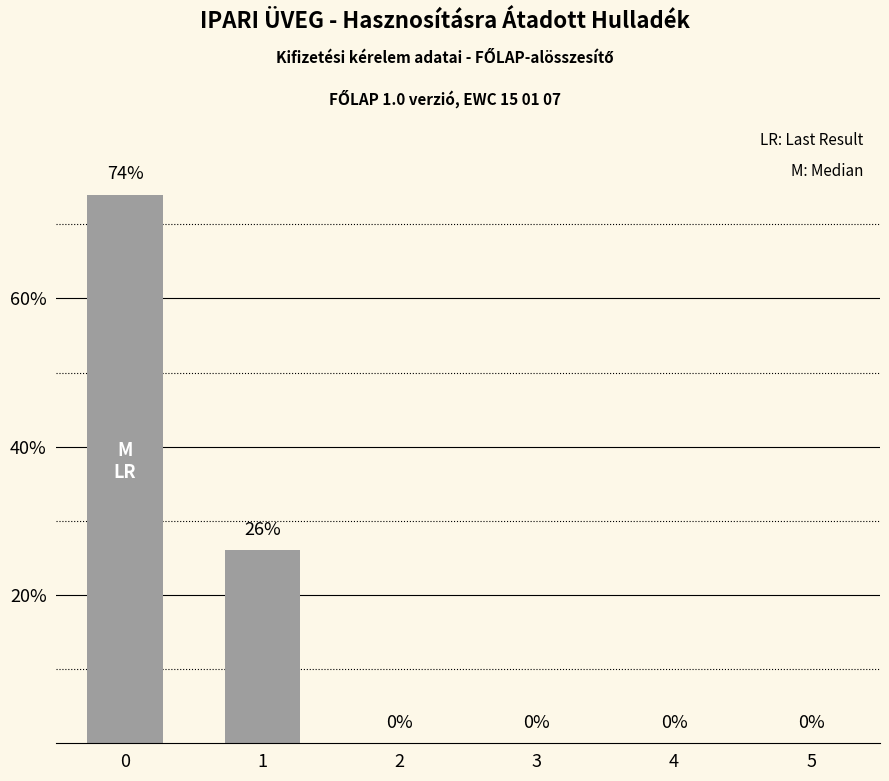

What is the maximum value shown in the chart?

74